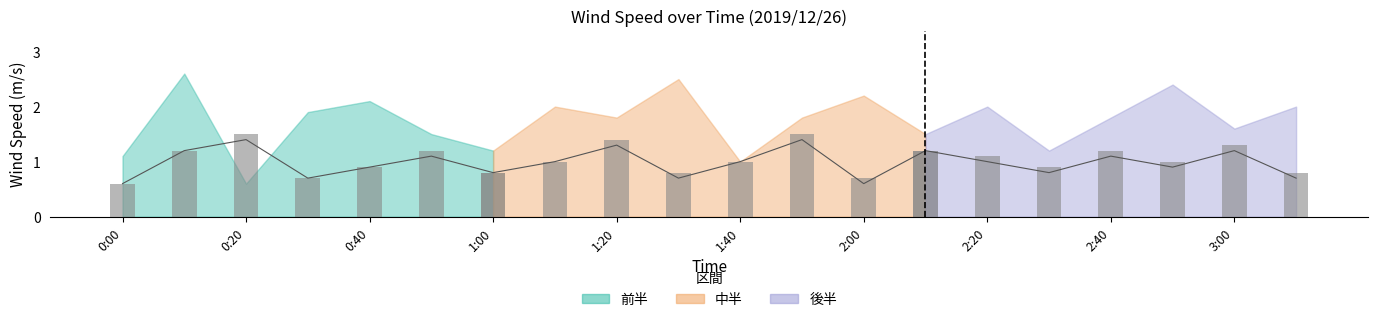

How many categories are shown in the chart?

20